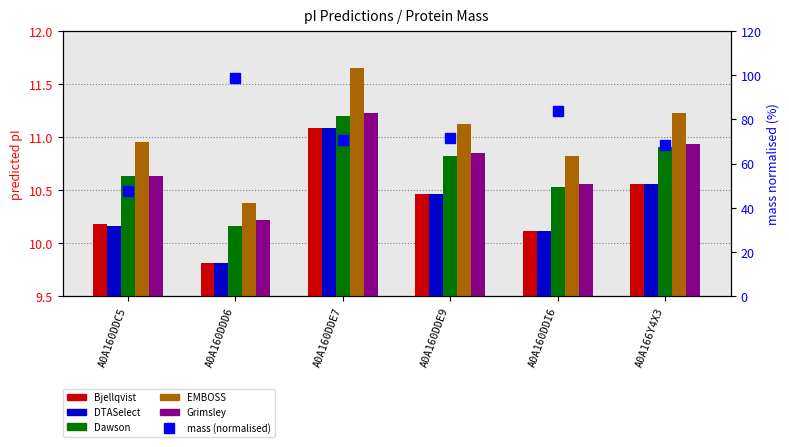

What is the total value across all series at A0A160DDD6?

149.2